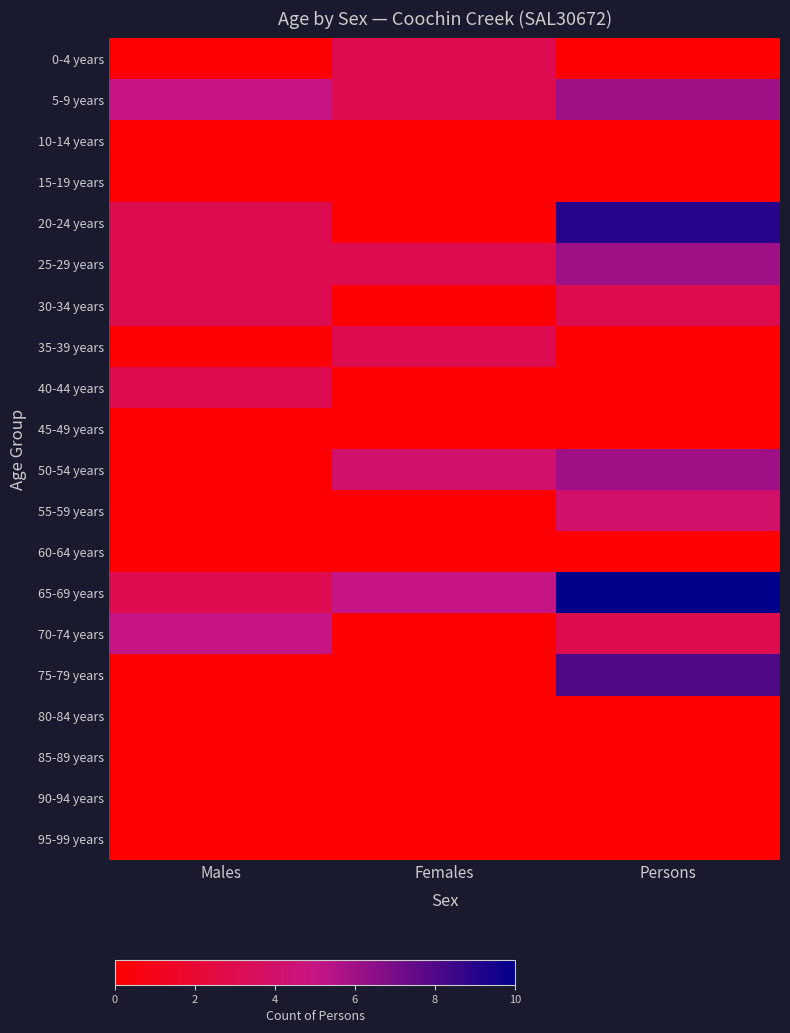

Between Females and Males, which is larger?

Females